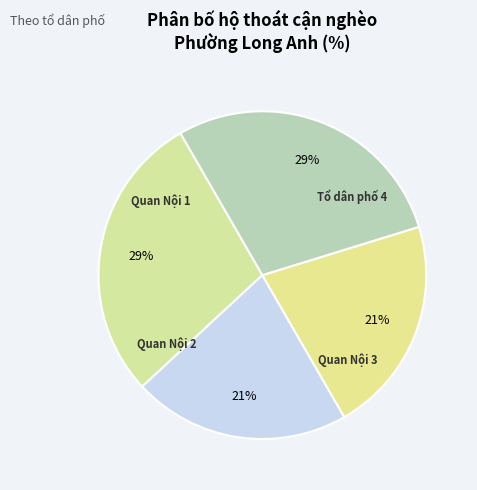

How many slices are in this pie chart?

4